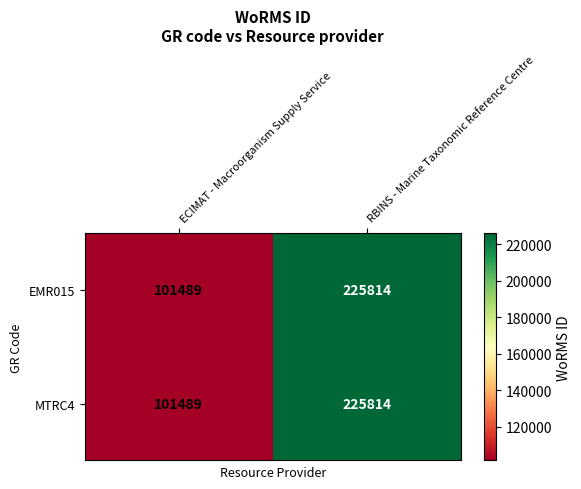

What is the sum of all MTRC4 values?

327303